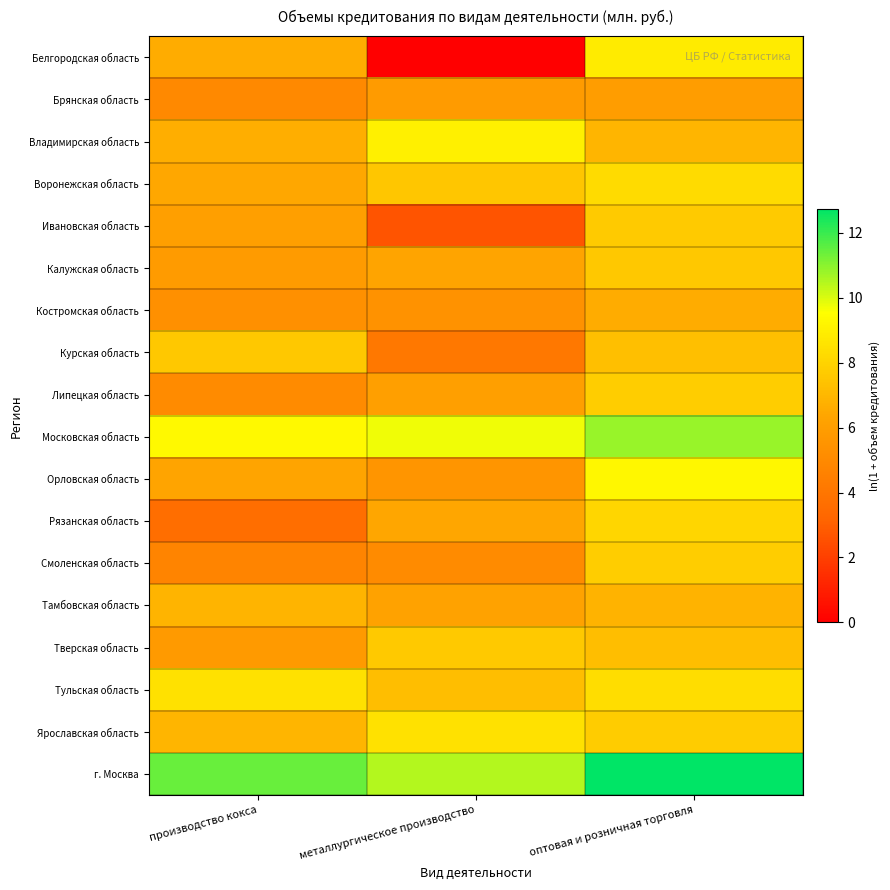

How many data points does each series have?

3